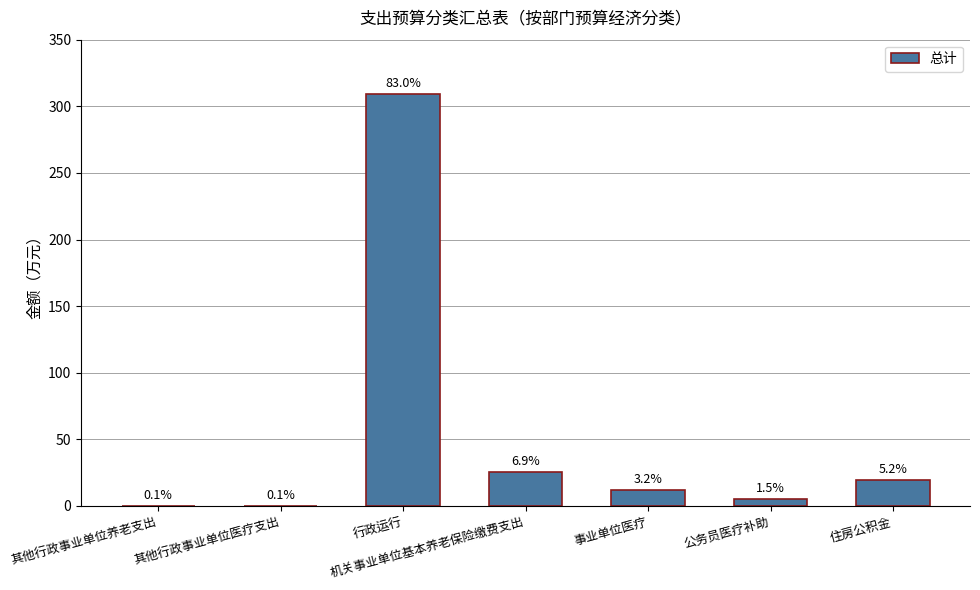

What is the sum of all values?

372.1